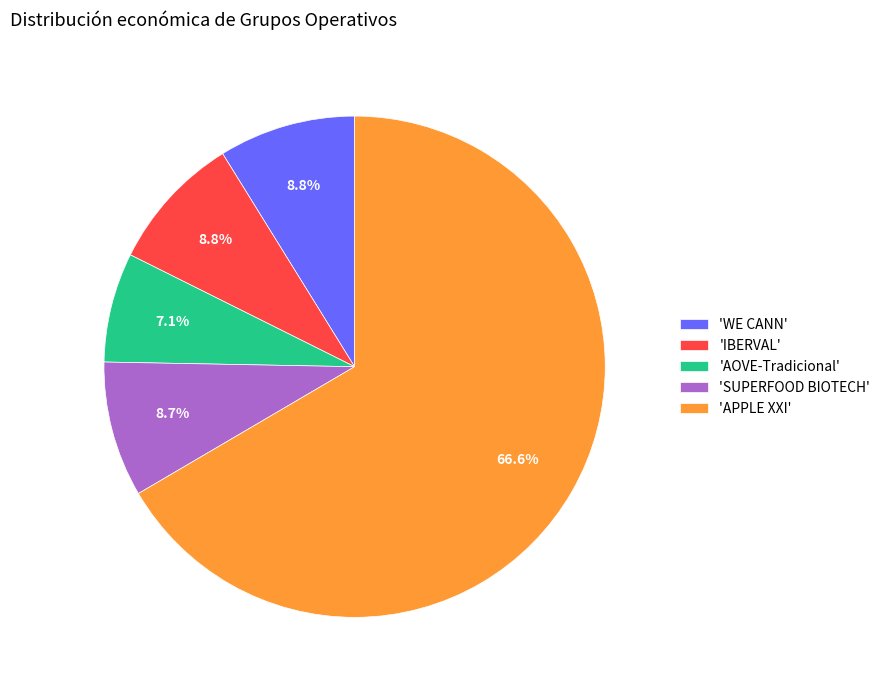

Is there a majority slice in this chart?

Yes